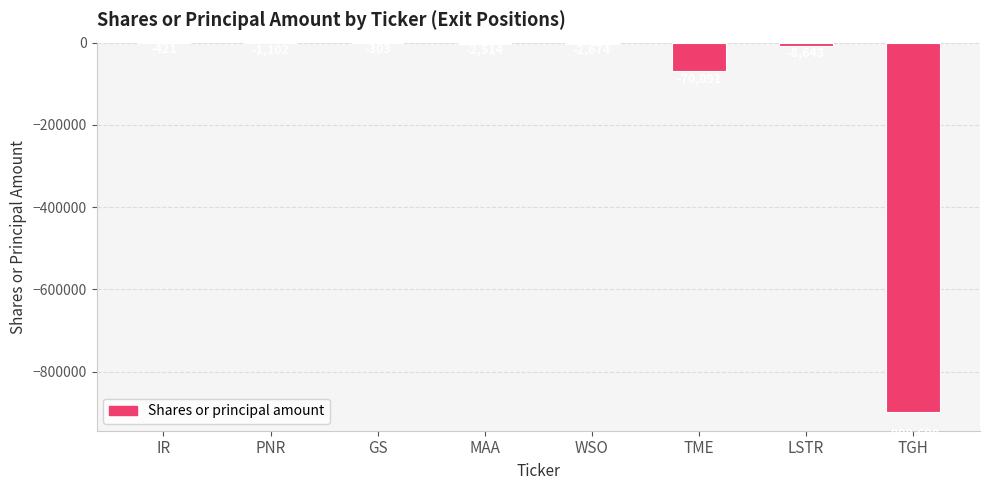

What is the sum of the values at PNR and TGH?

-899800